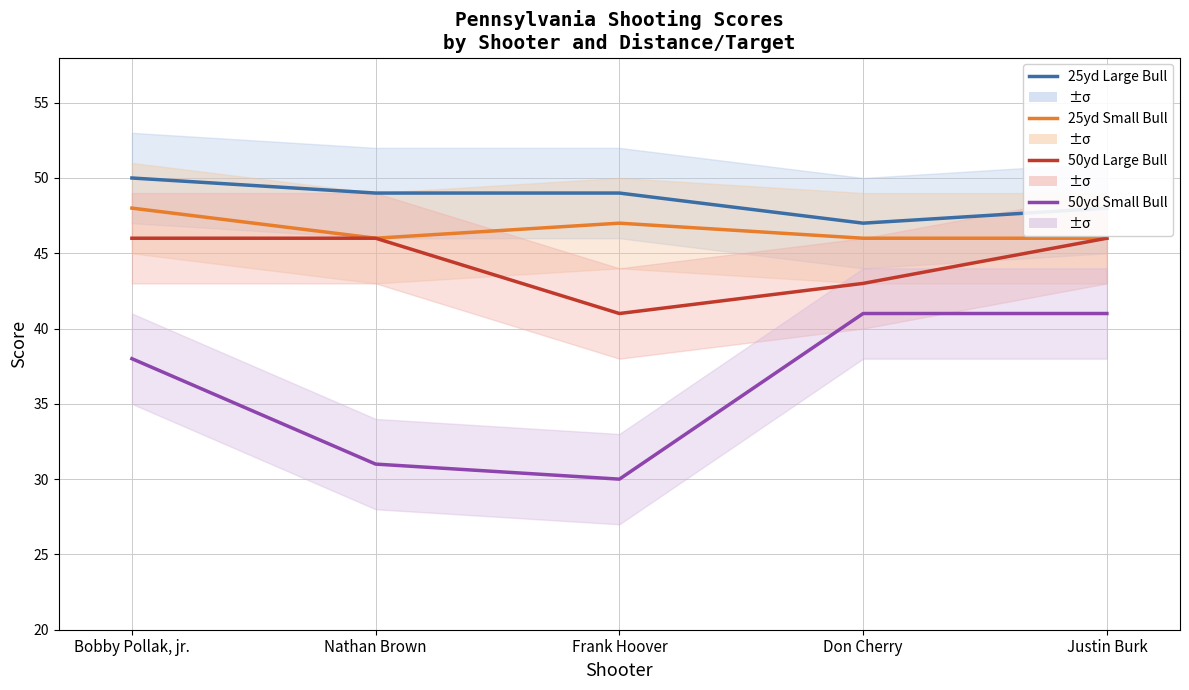

Which series has the largest total across all categories?

25yd Large Bull